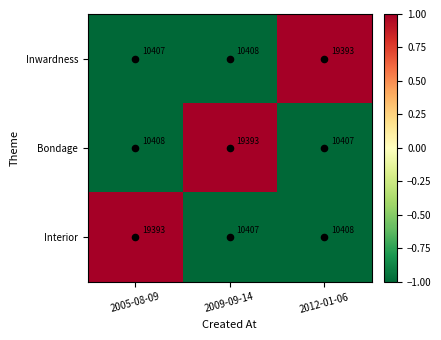

True or false: Inwardness has a value of 15857 at 2009-09-14.

False